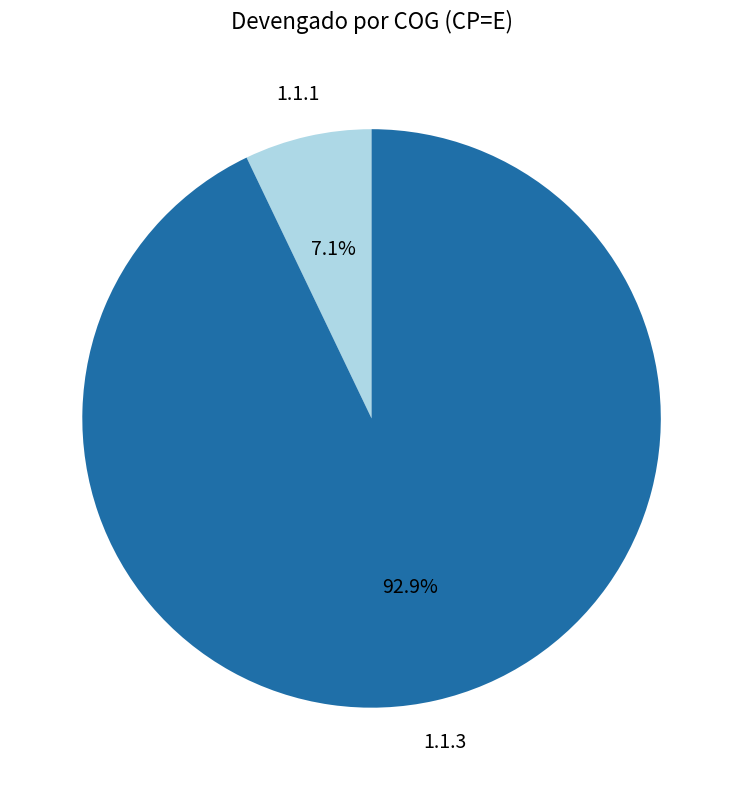

To the nearest percent, what is the average slice percentage?

50%